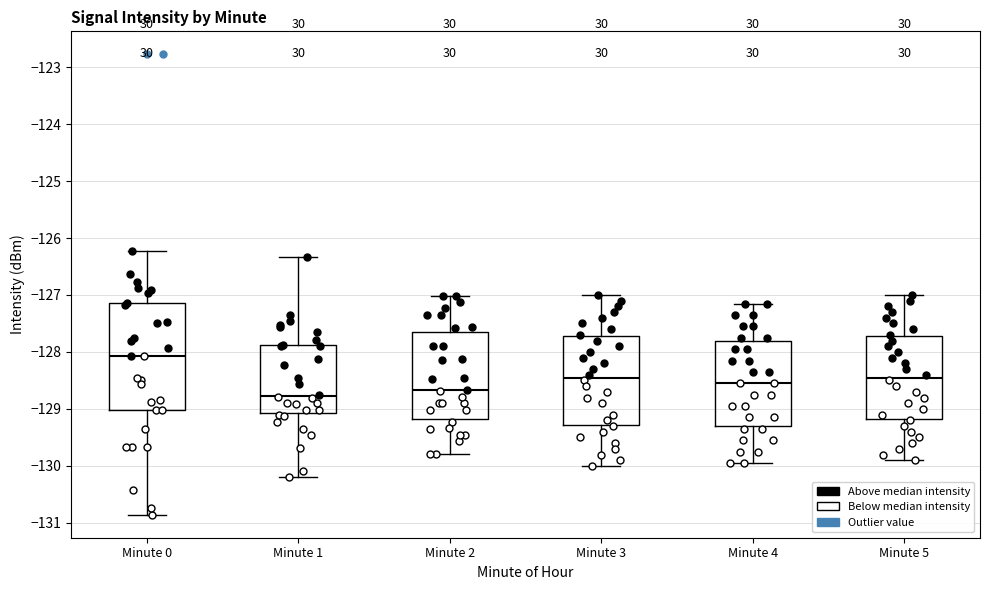

Where does the median line of the box for Minute 0 sit on the y-axis? The values are not printed on the chart, so give them approximately, as read against the axis.

-128.1